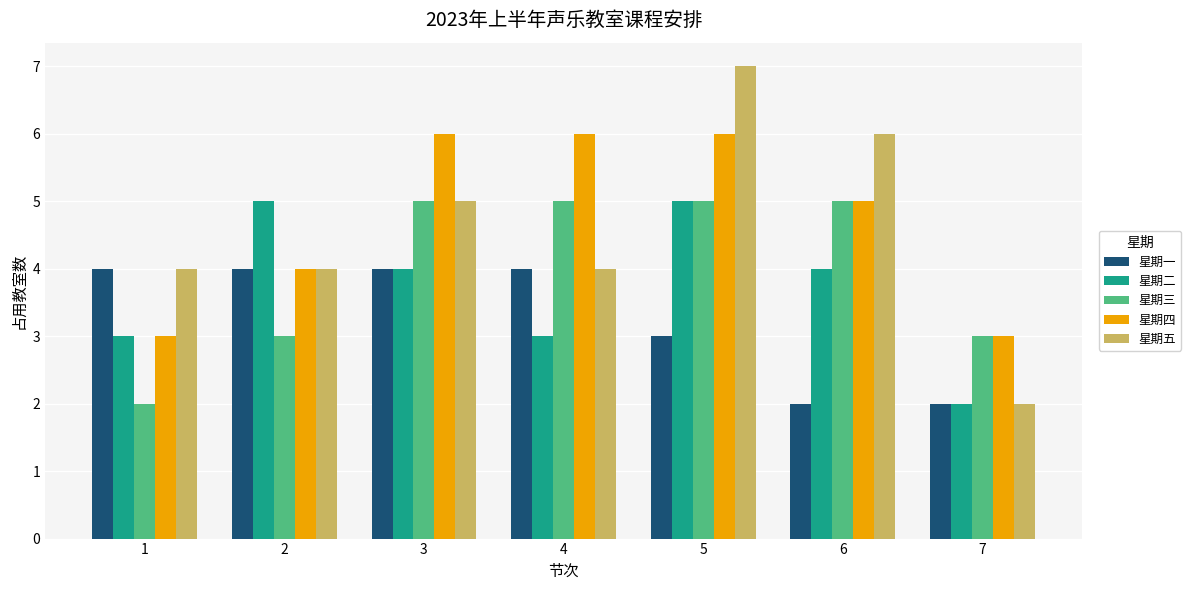

What is the maximum value shown in the chart?

7